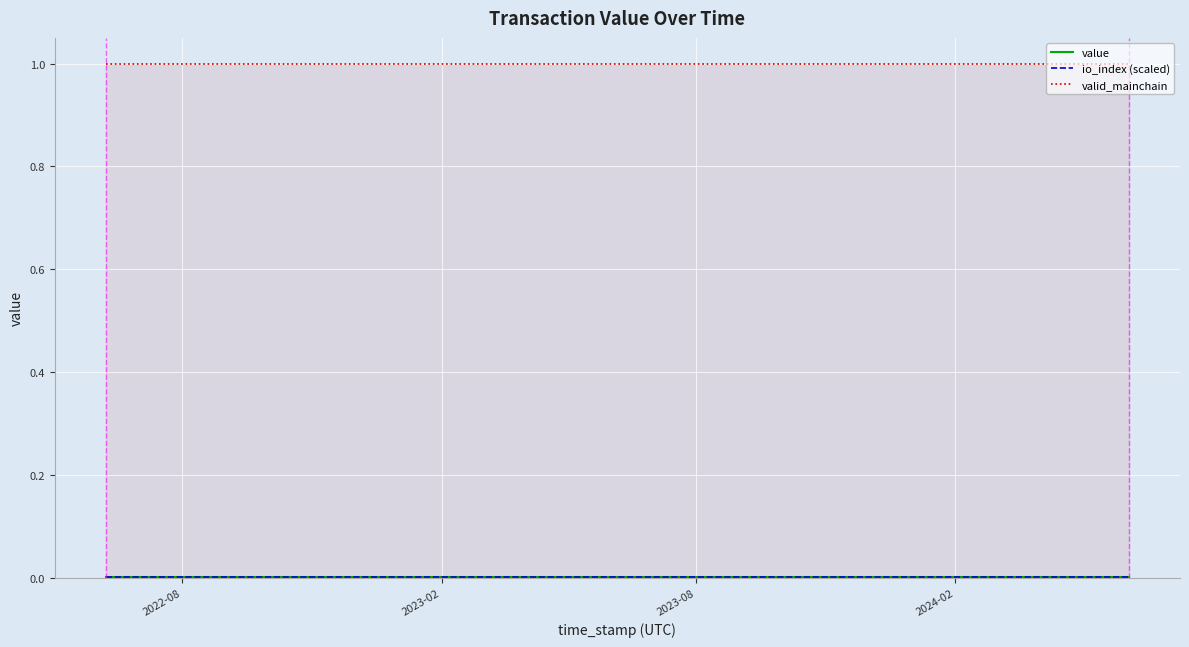

Is the value of io_index (scaled) at 18 greater than the value of value at 5?

No